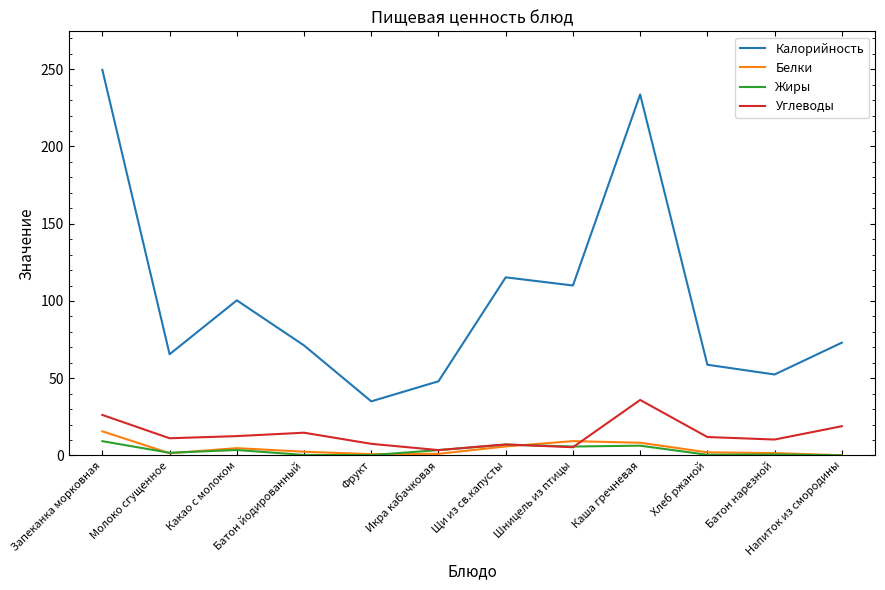

True or false: Калорийность and Углеводы intersect in this chart.

False